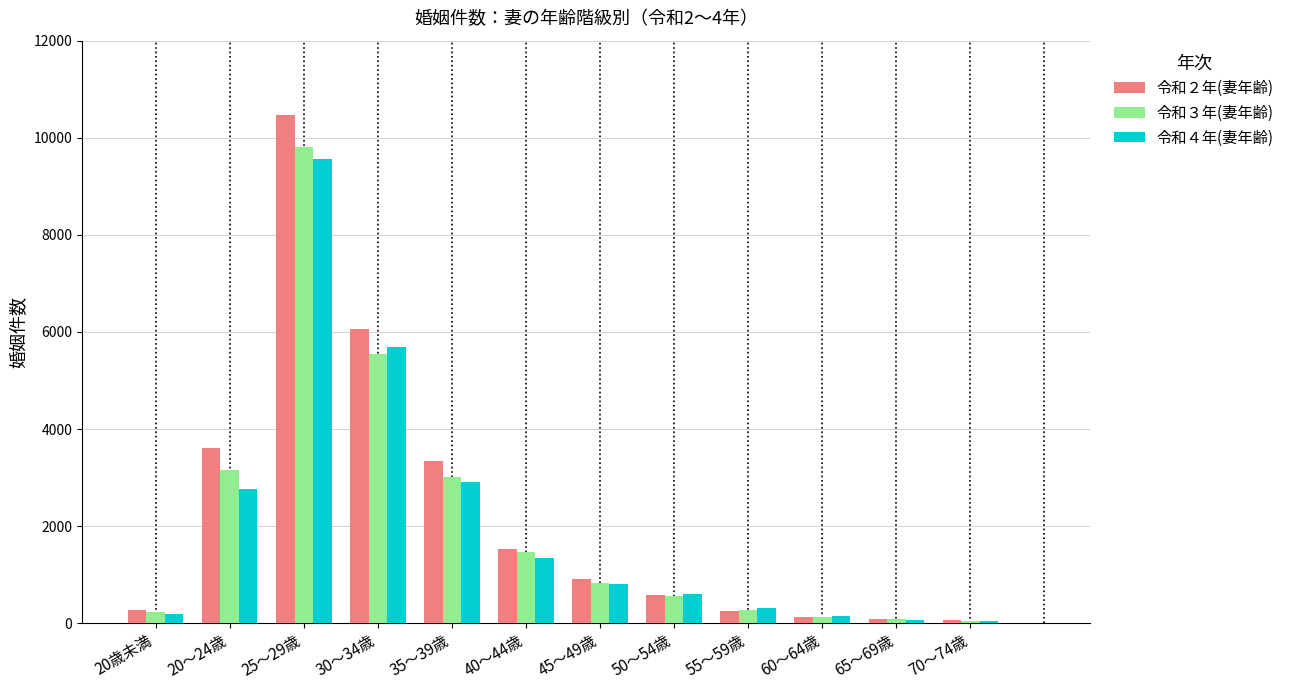

Which series has the widest spread of values?

令和２年(妻年齢)